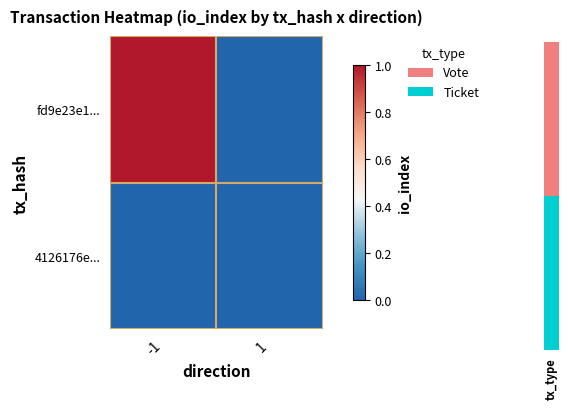

Which has a higher value, 1 or -1?

-1